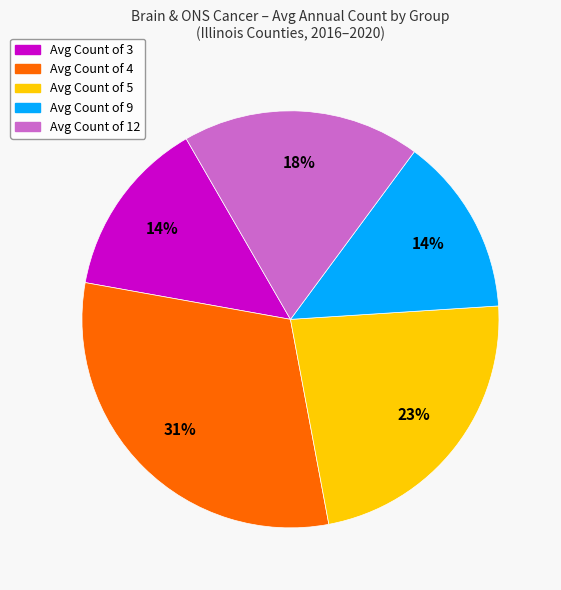

To the nearest percent, what is the difference between the largest and smallest slice percentages?

17%